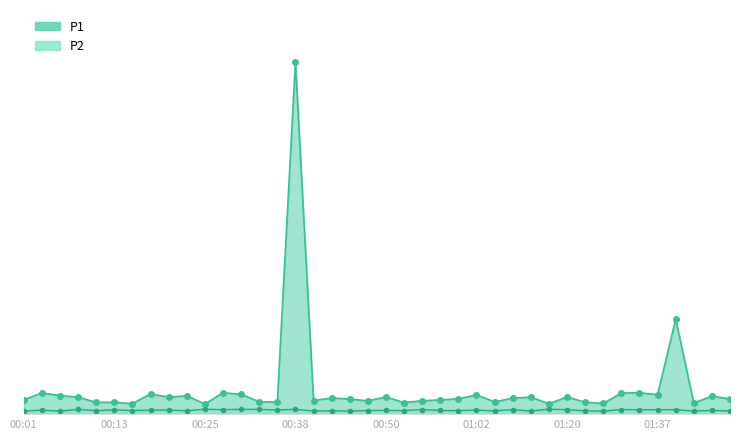

What is the value of the P1 point at the 39th from the left?

1999.9